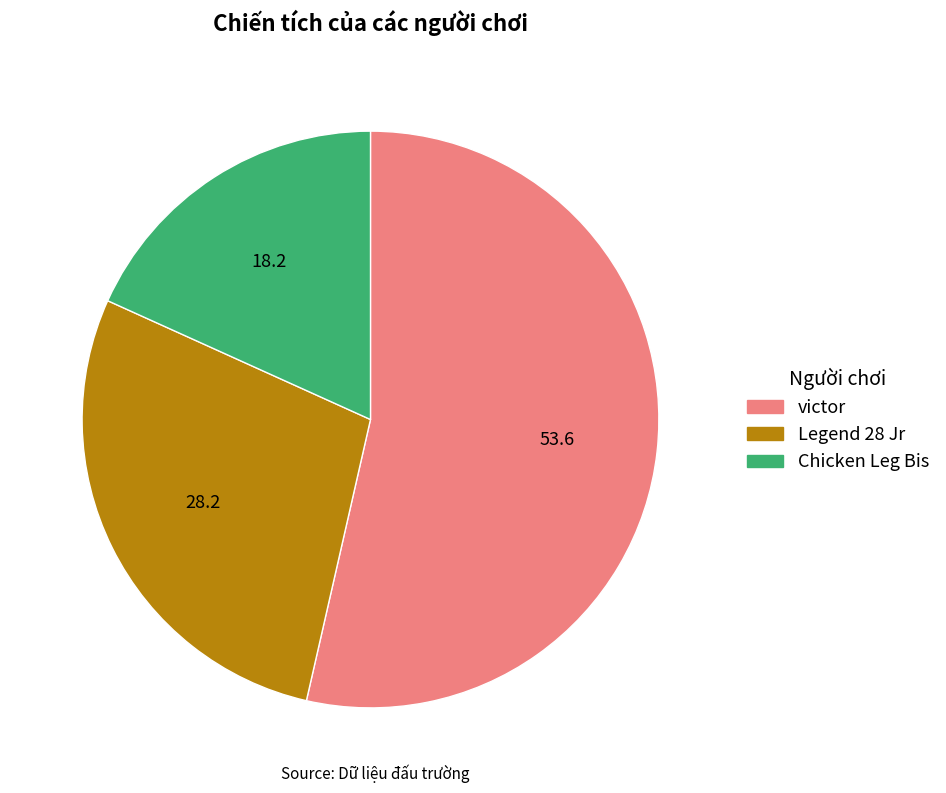

Do Chicken Leg Bis and victor together represent more than half of the pie?

Yes